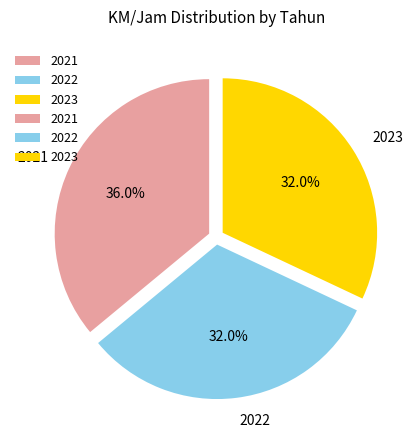

Approximately how many times larger is the value at 2022 compared to 2021?

0.9